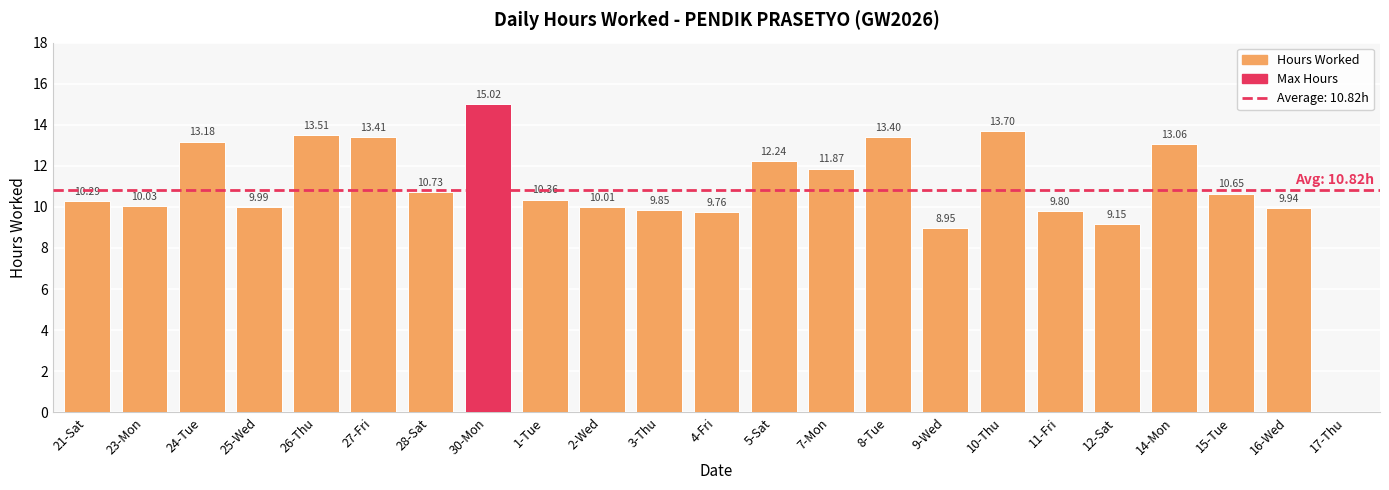

Are the bars grouped side by side (vs. stacked)?

No